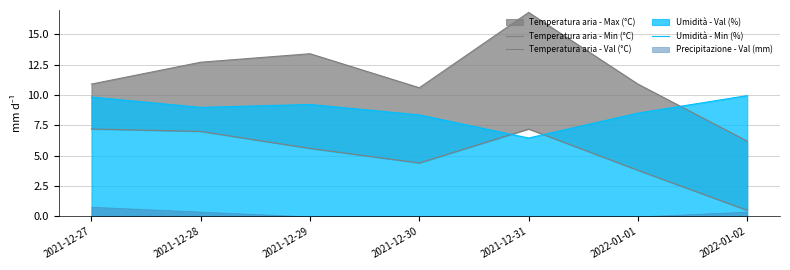

At which label does Temperatura aria - Val (°C) reach its peak?

2021-12-27